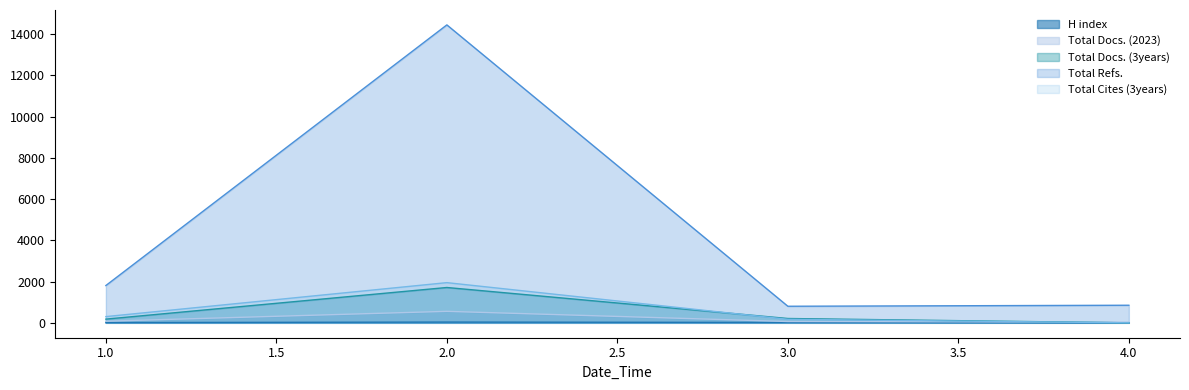

What is the total value across all series at 4?

888